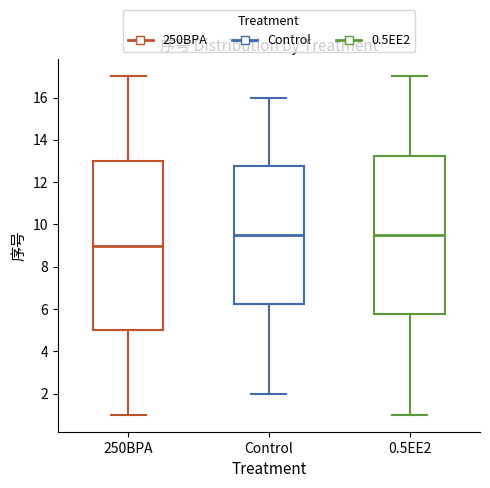

Where does the upper whisker of the box for 0.5EE2 end on the y-axis? The values are not printed on the chart, so give them approximately, as read against the axis.

17.0